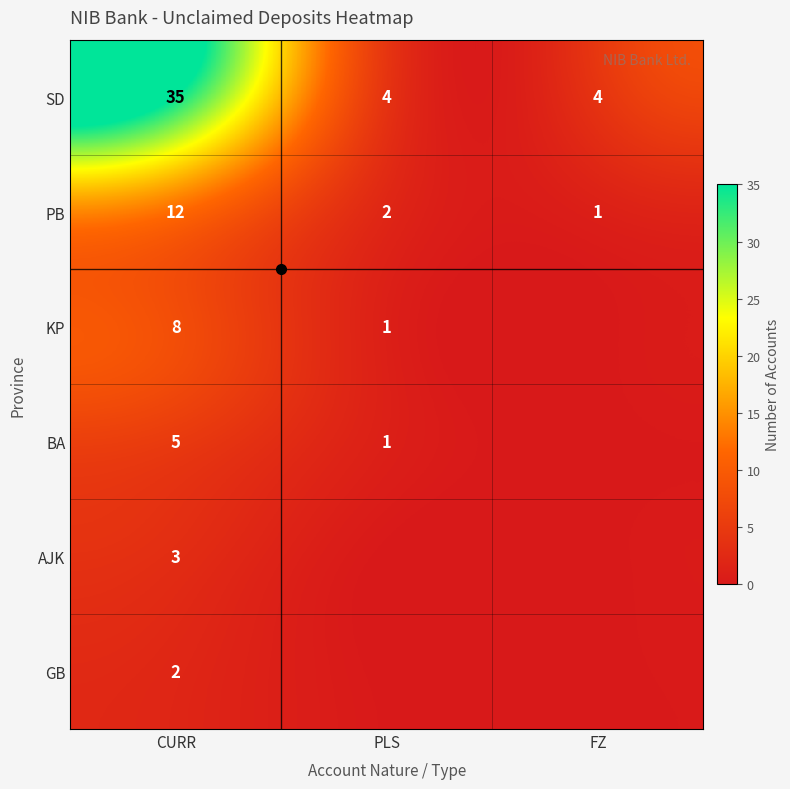

List the series in order of their peak value, lowest first.

GB, AJK, BA, KP, PB, SD